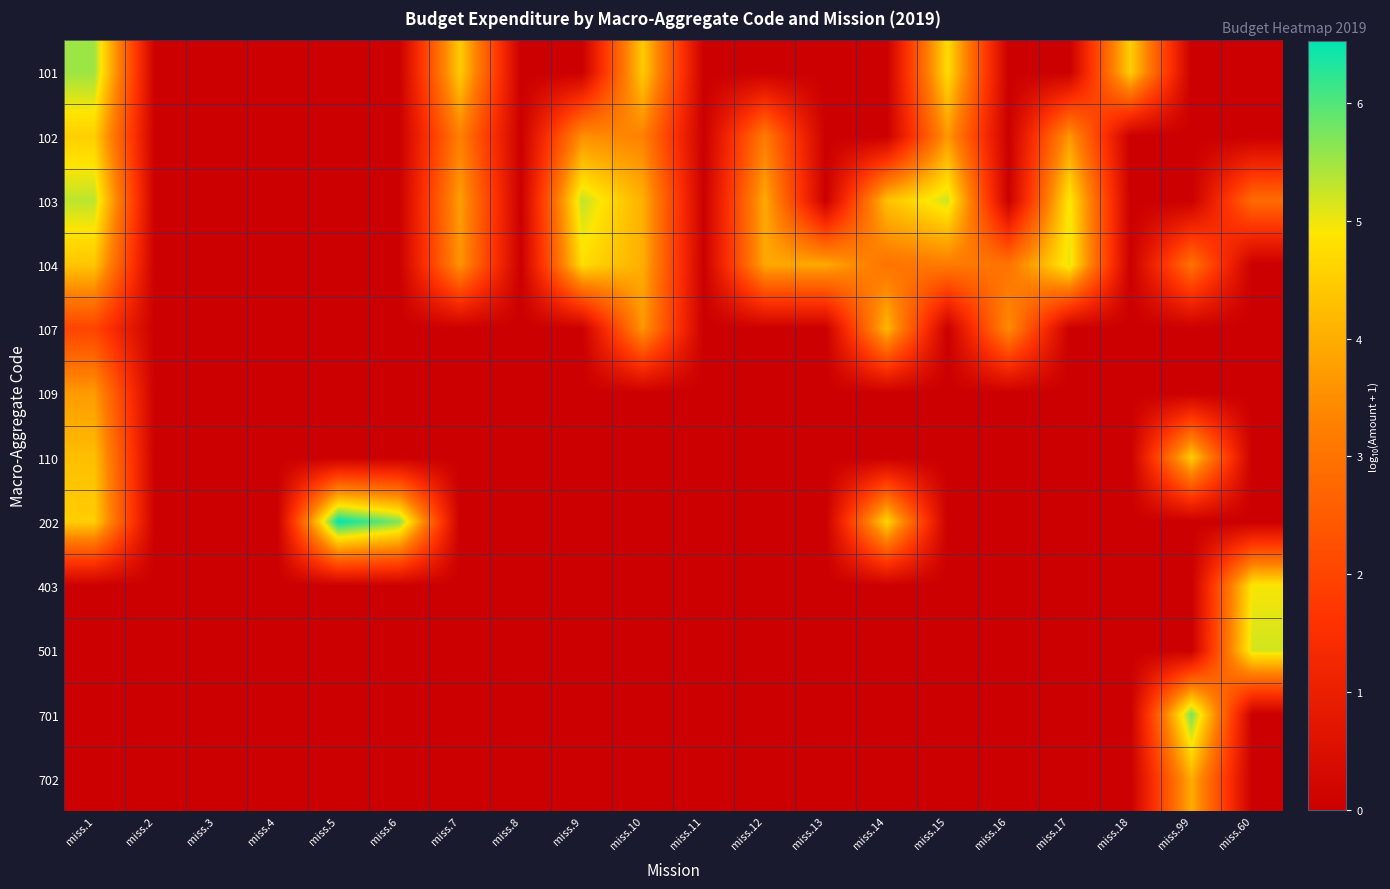

Between miss.5 and miss.18, which series saw the biggest shift?

202